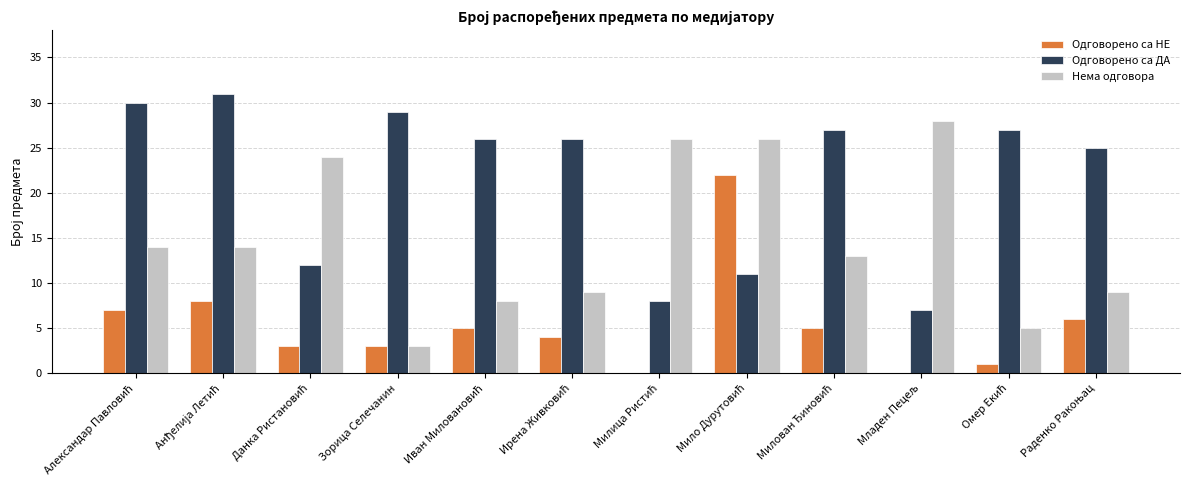

Which series has the widest spread of values?

Нема одговора